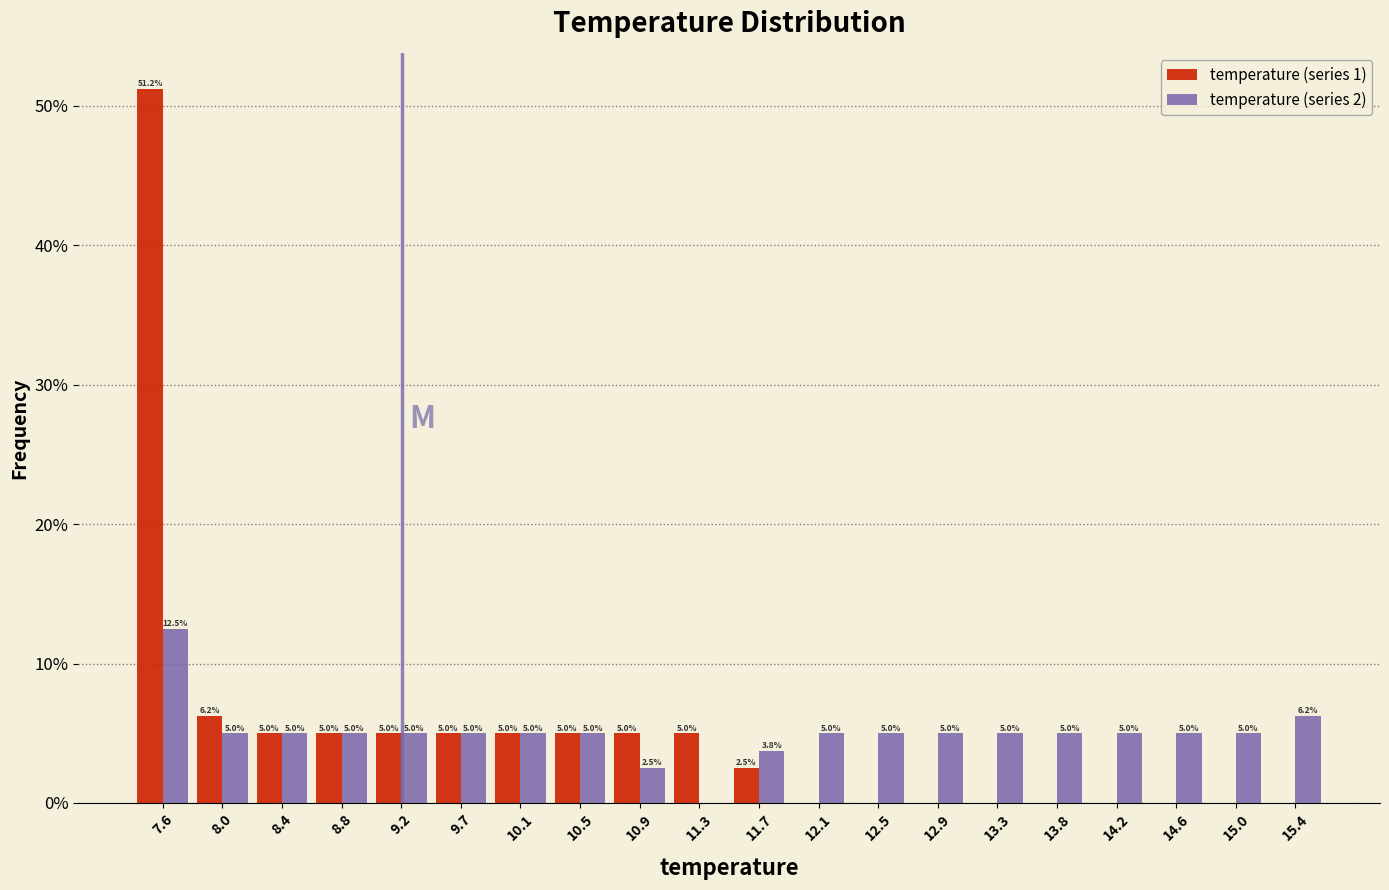

In the temperature (series 1) series, which range on the x-axis has the tallest bar?

7.40 to 7.81